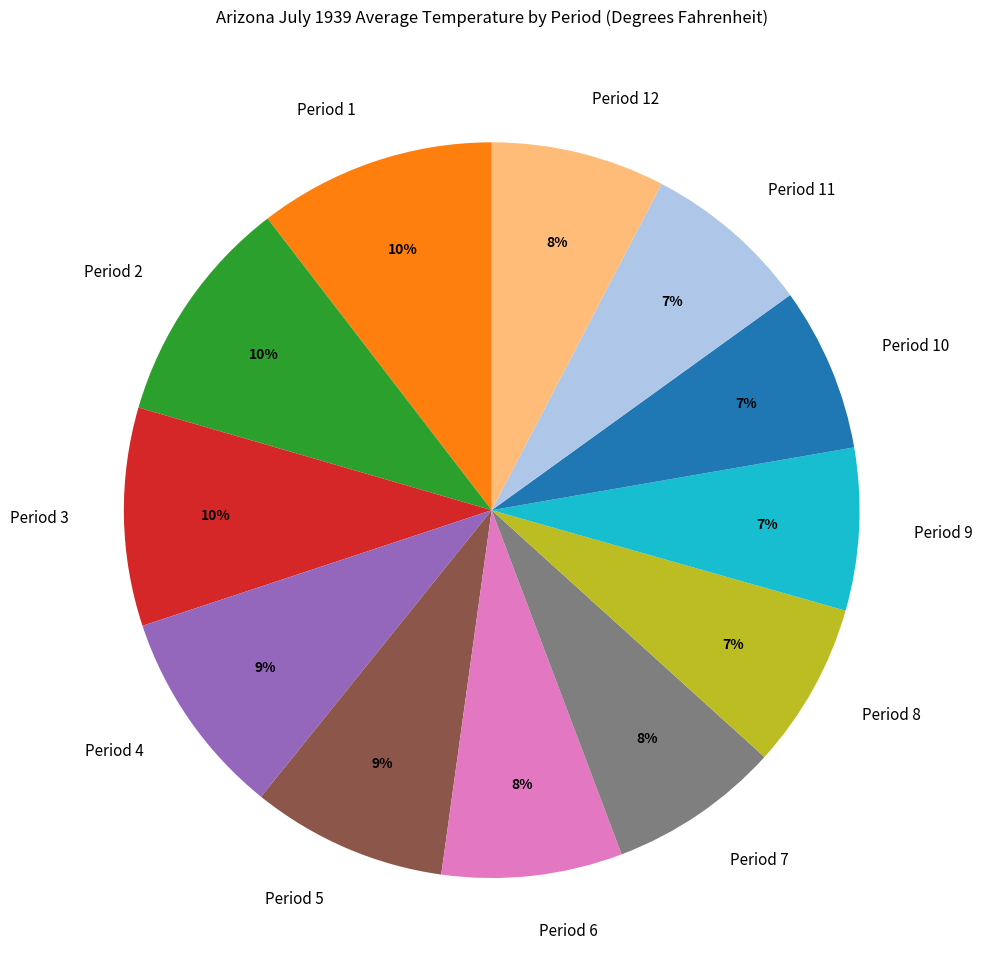

Is it true that Period 2 is 1% of the pie?

False